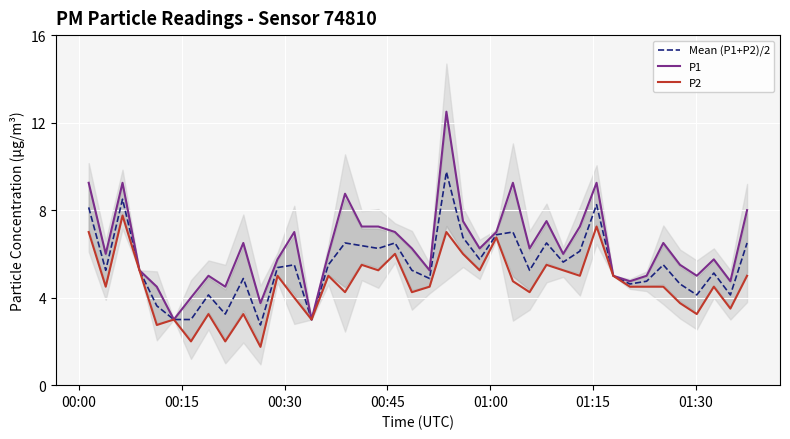

What is the highest value of the Mean (P1+P2)/2 series?

9.8